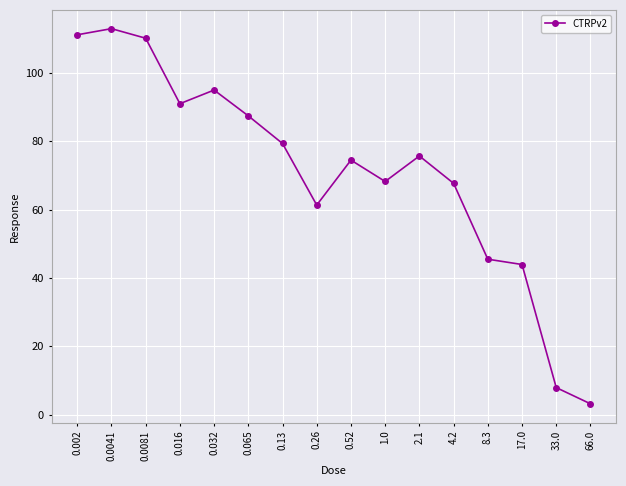

Between 17.0 and 0.002, which is larger?

0.002